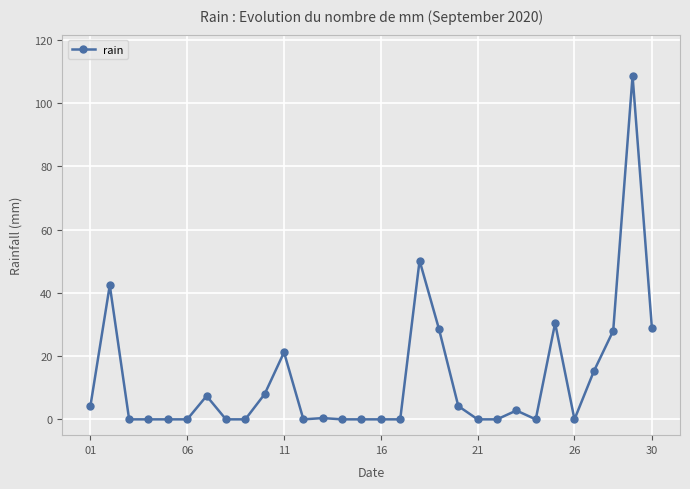

What is the value of the 23rd point from the left?

2.8